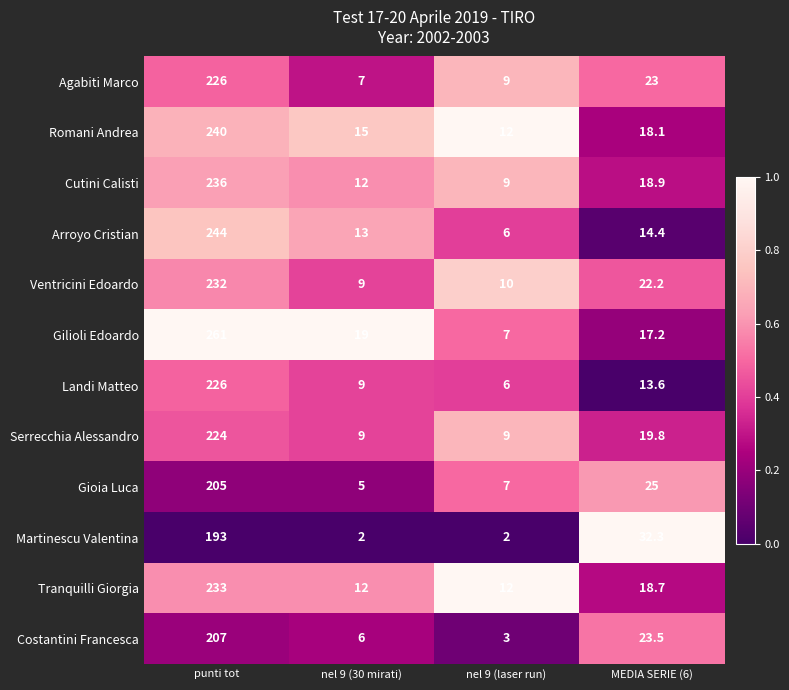

What is the total value across all series at MEDIA SERIE (6)?

246.7